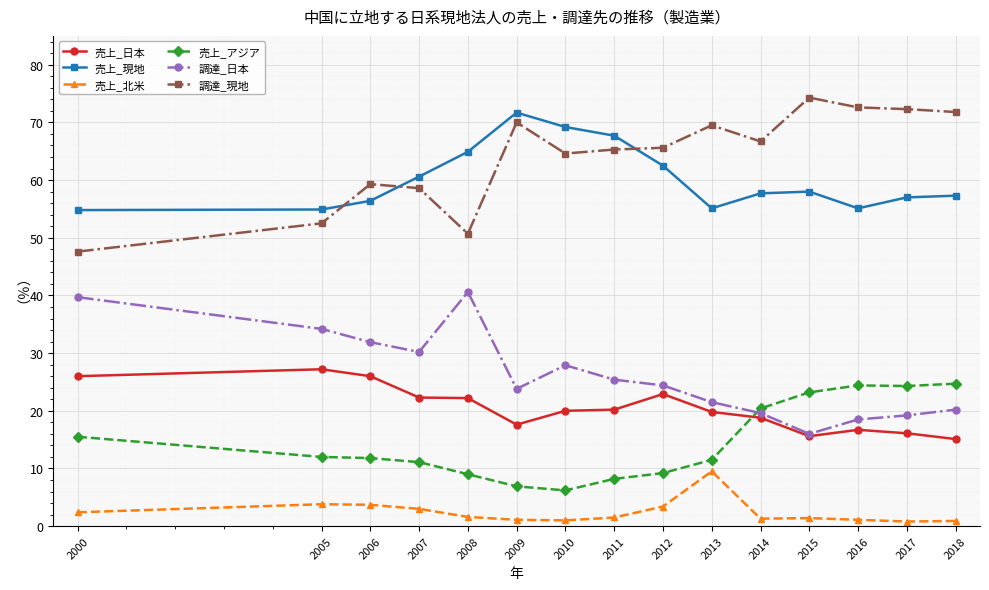

List the series in order of their peak value, lowest first.

売上_北米, 売上_アジア, 売上_日本, 調達_日本, 売上_現地, 調達_現地